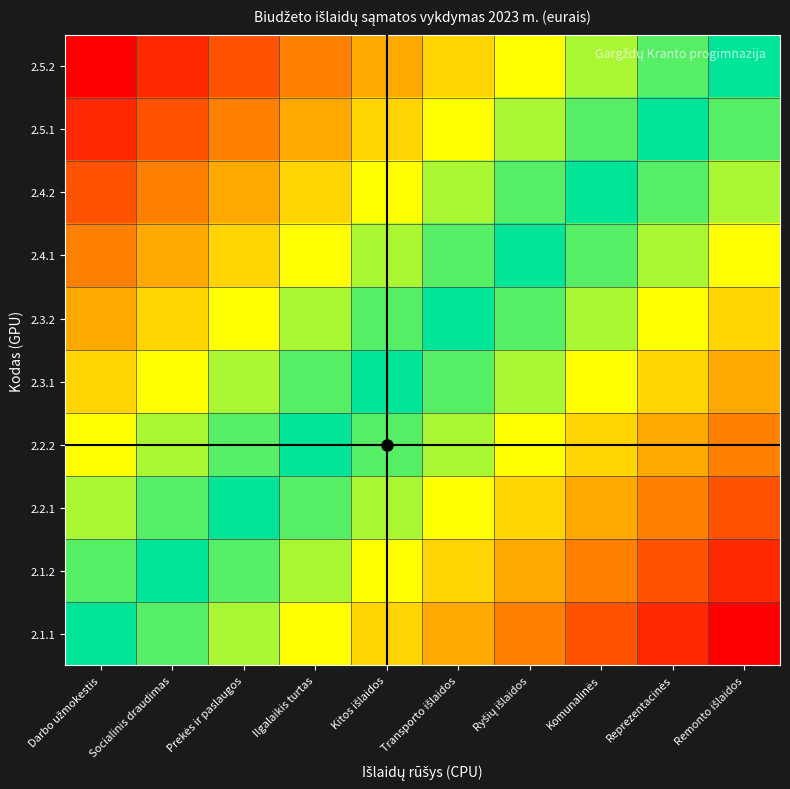

Which has a higher value, Ryšių išlaidos or Reprezentacinės?

Reprezentacinės